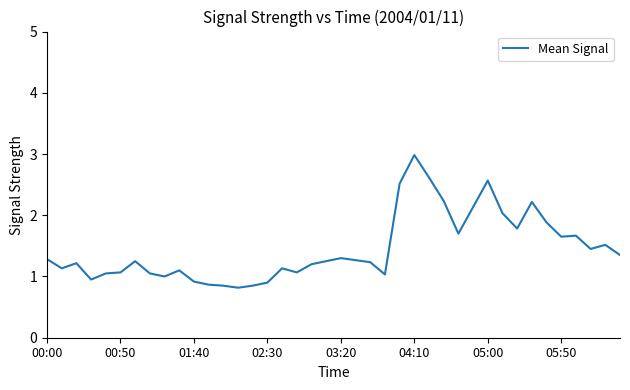

What is the difference between the maximum and minimum values?

2.2